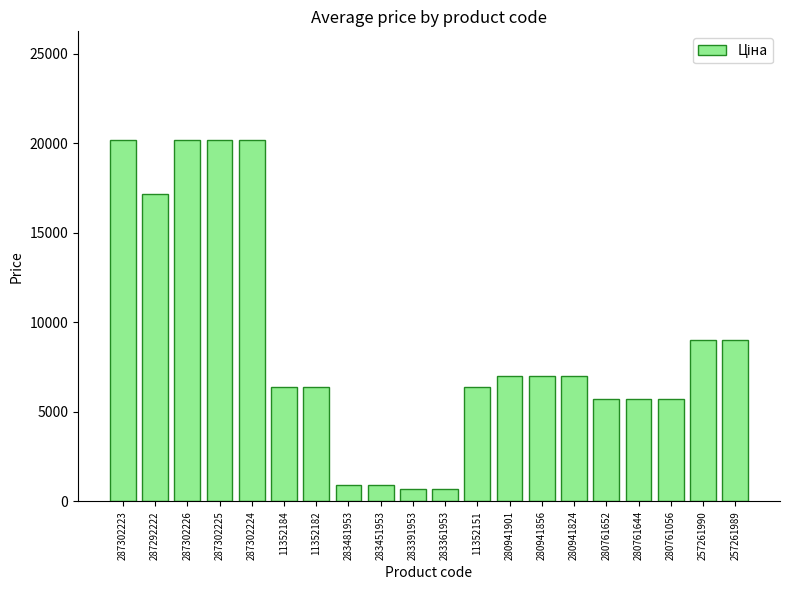

What is the value of the 13th bar from the left?

7002.6